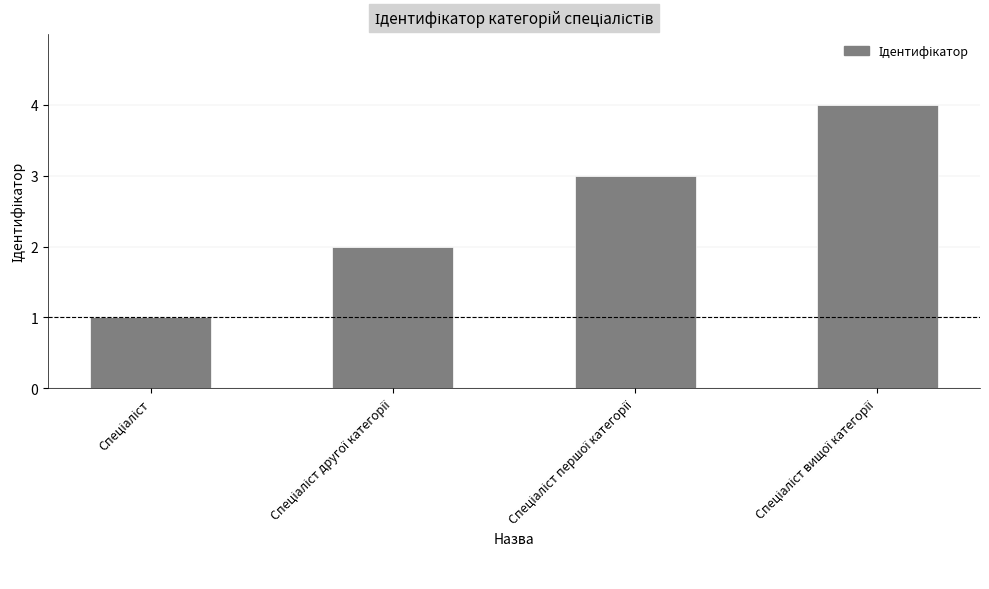

What is the greatest value displayed?

4